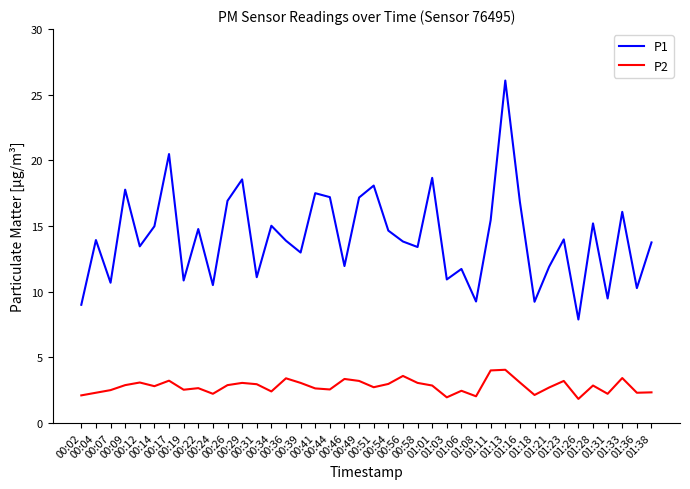

Which series has the largest total across all categories?

P1